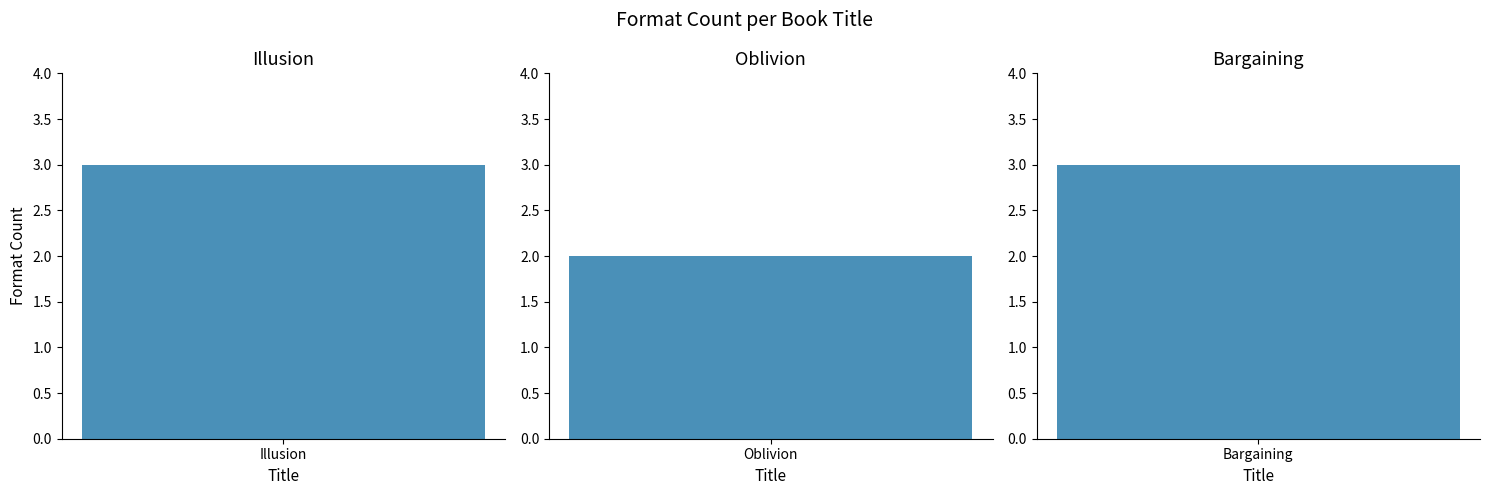

Reading left to right, extract all data points from this chart.

Illusion=3	Oblivion=2	Bargaining=3